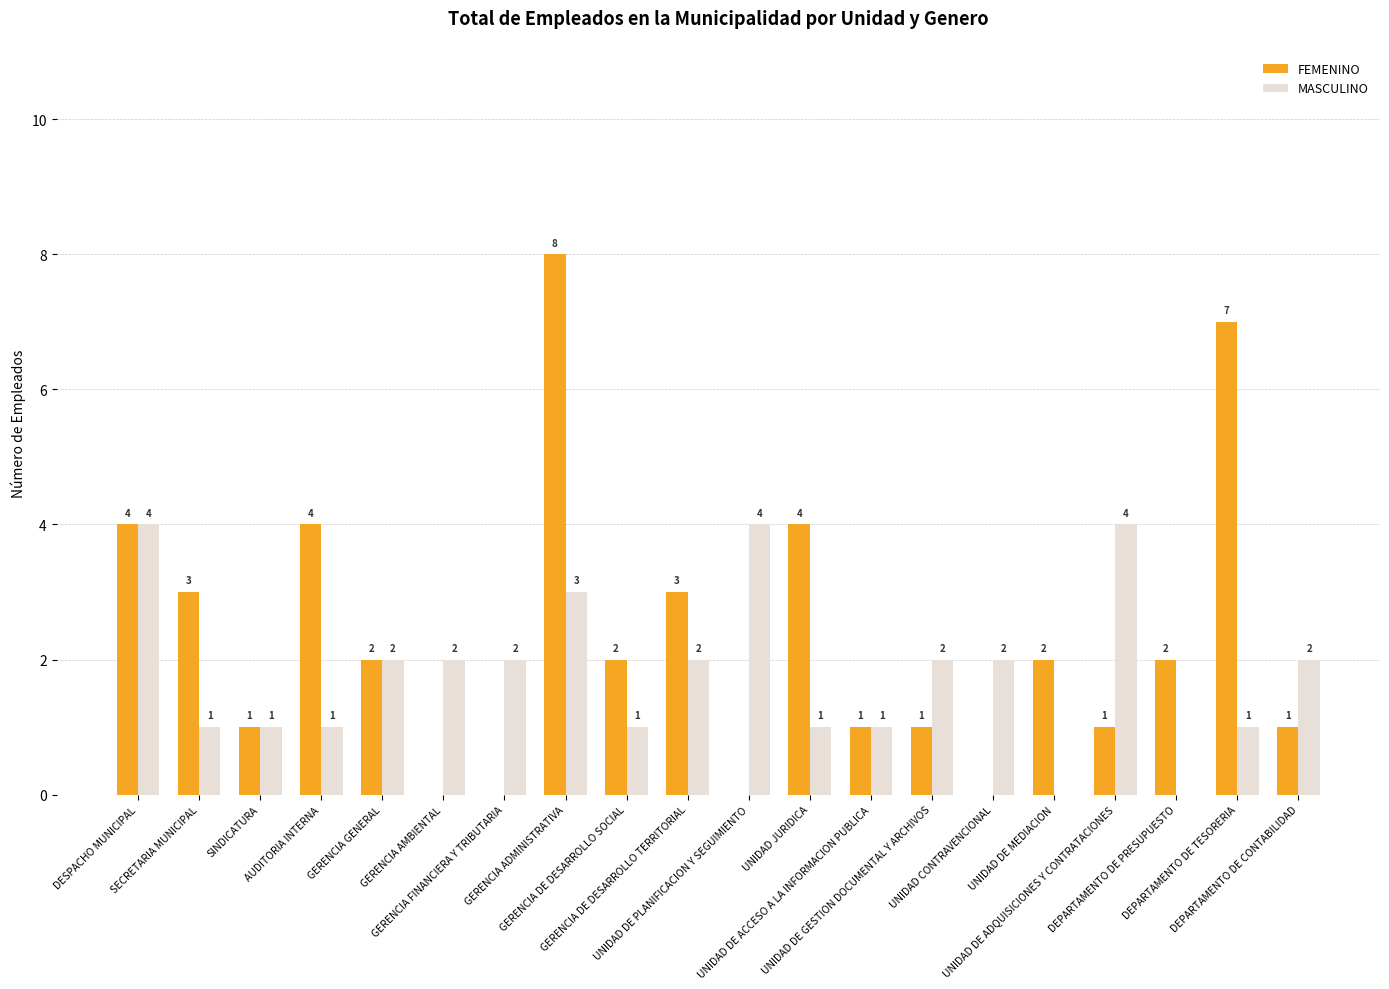

Which series has the largest total across all categories?

FEMENINO